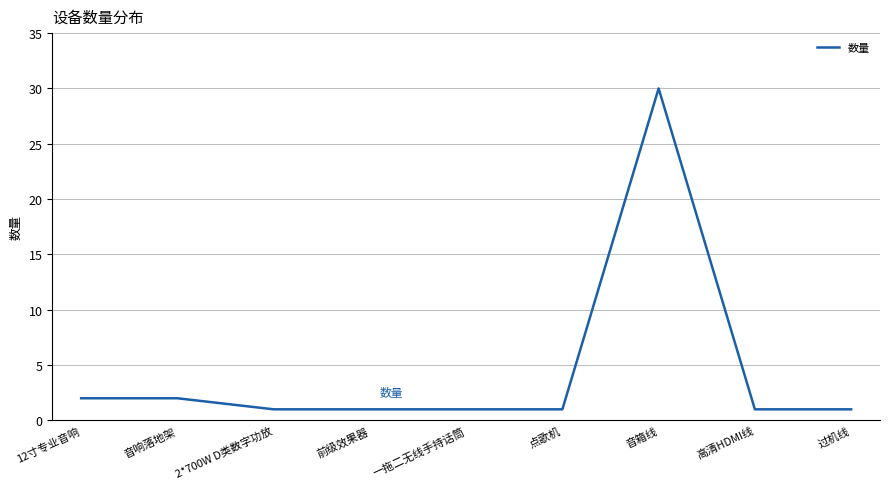

True or false: the data shows 30 at 音箱线.

True